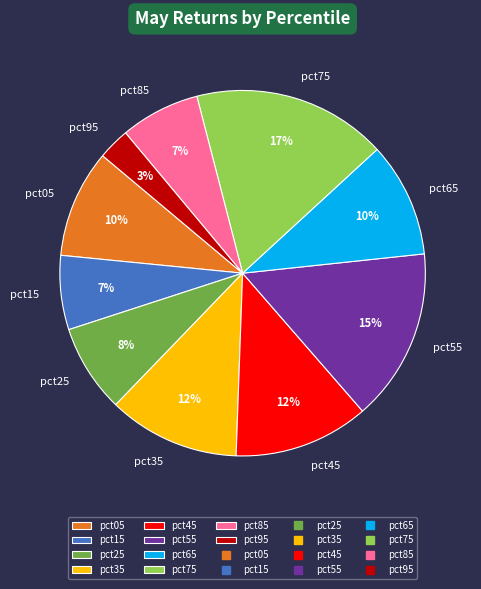

Combined, do pct45 and pct25 account for over 50%?

No